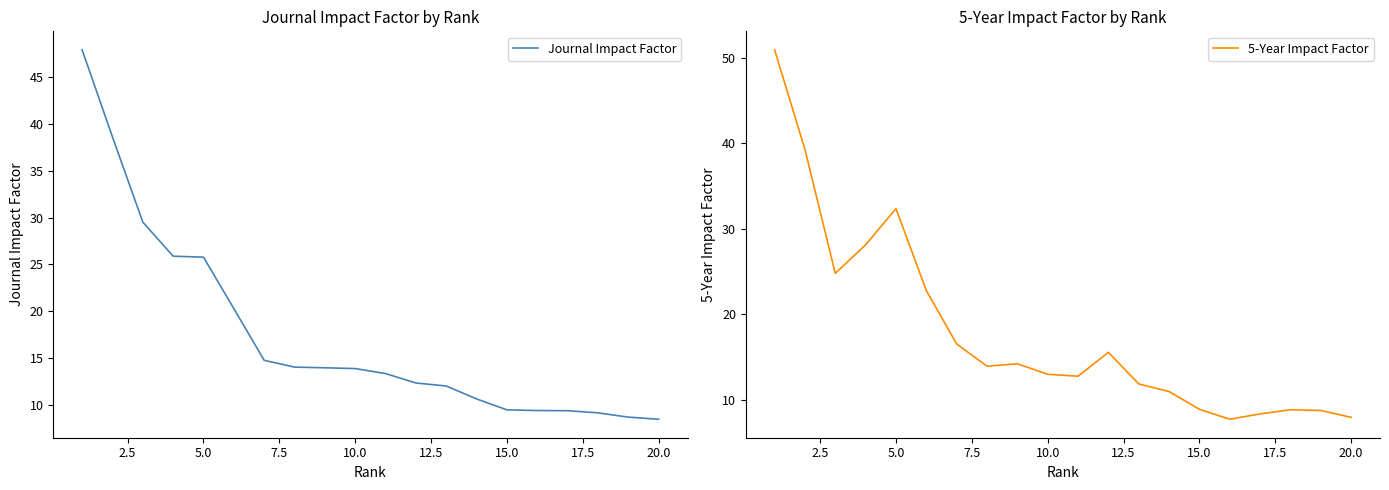

What is the sum of all Journal Impact Factor values?

347.2